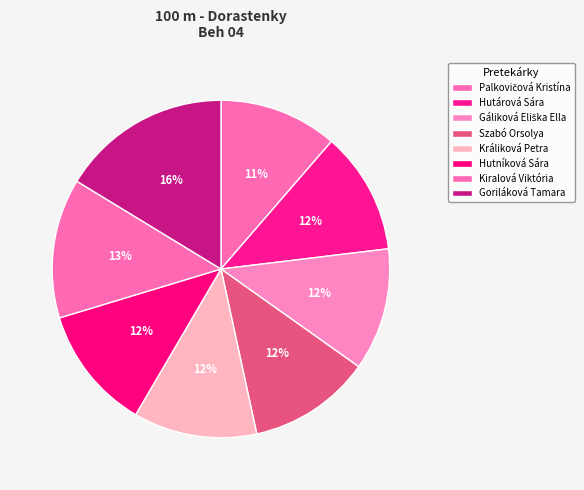

Count the number of slices in the pie.

8